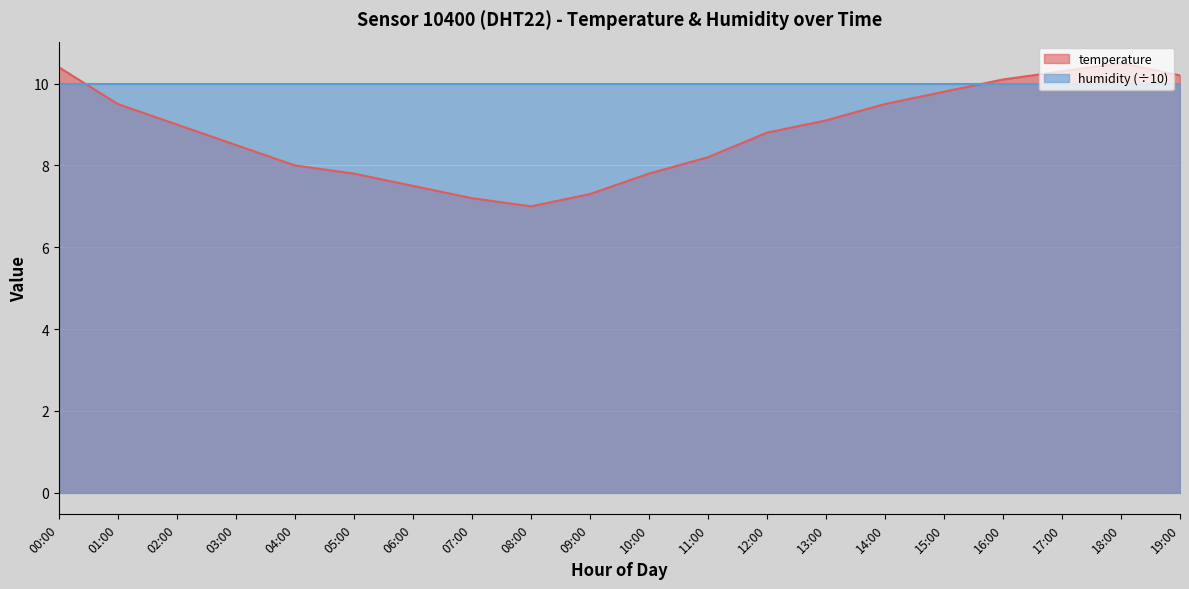

Count the number of categories in the chart.

20